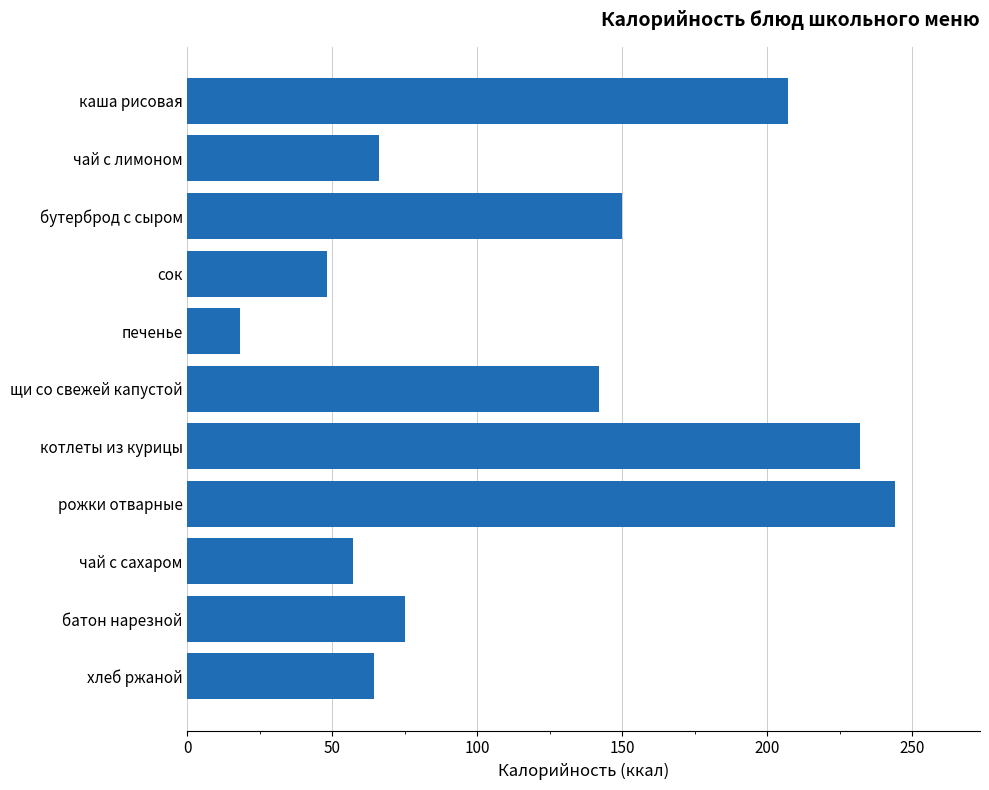

At which label is the value closest to 131?

щи со свежей капустой